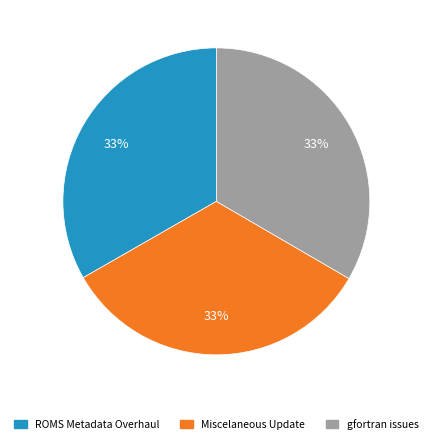

To the nearest percent, what is the average slice percentage?

33%